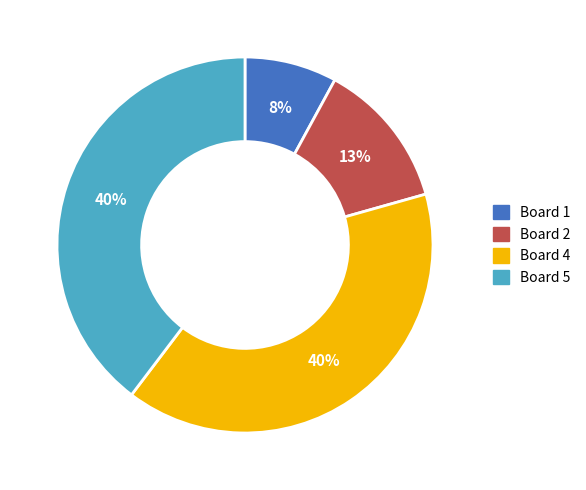

Is there any slice that represents more than half of the pie?

No